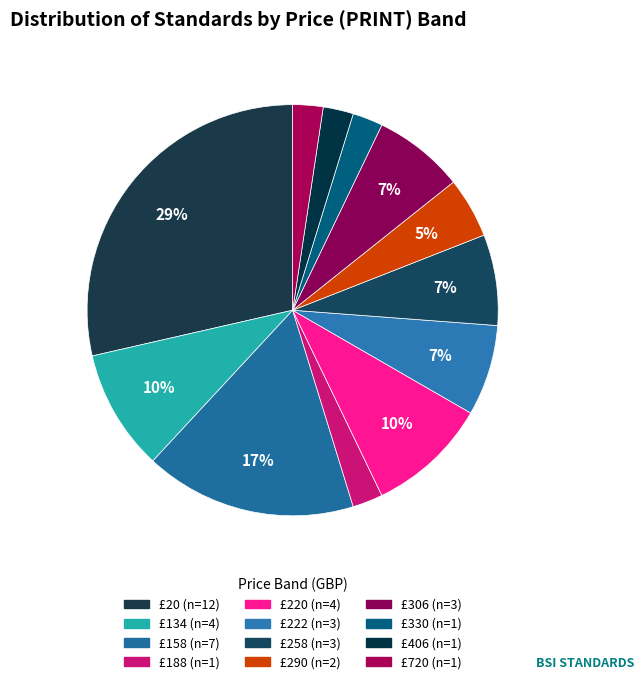

How many segments does this pie chart have?

12